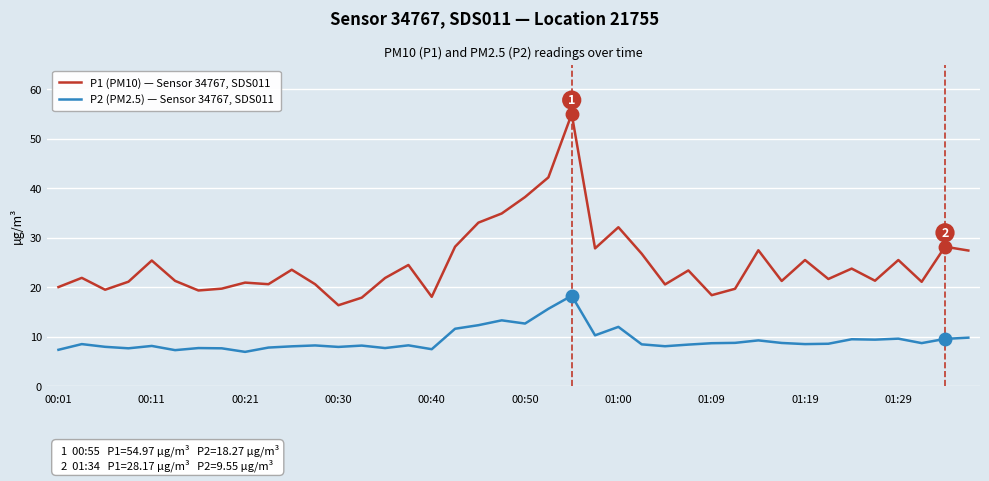

What is the difference between the maximum and minimum values in the P1 (PM10) — Sensor 34767, SDS011 series?

38.6